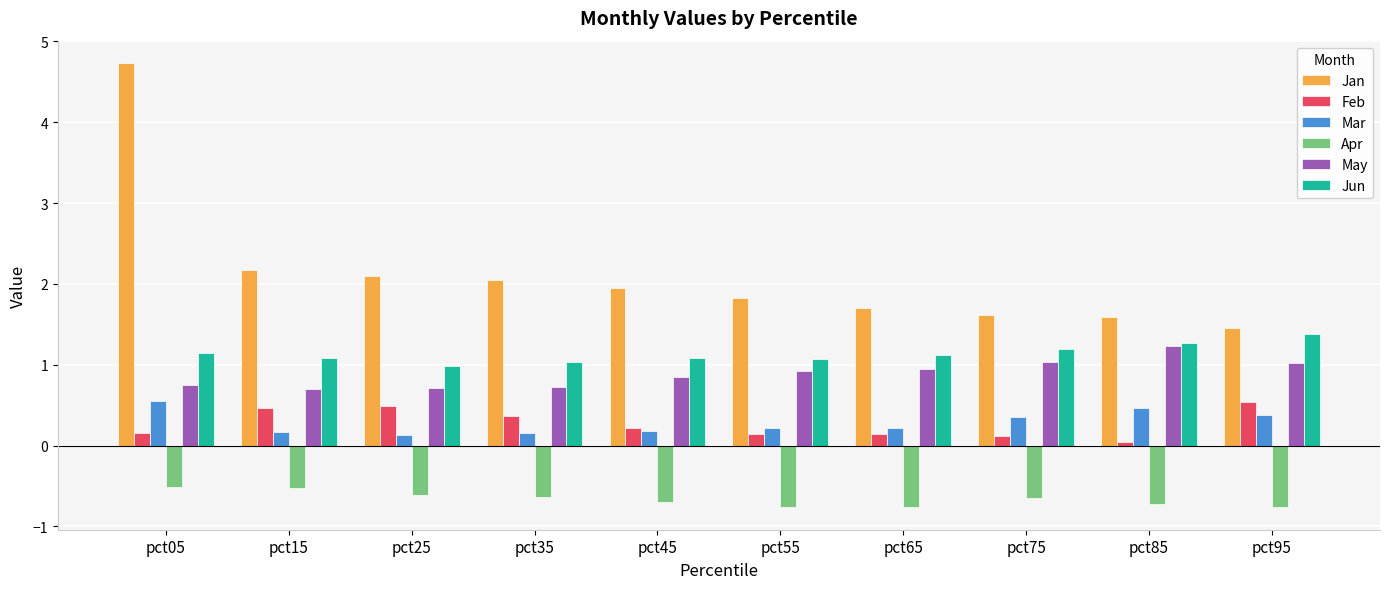

Between pct05 and pct75, which series saw the biggest shift?

Jan